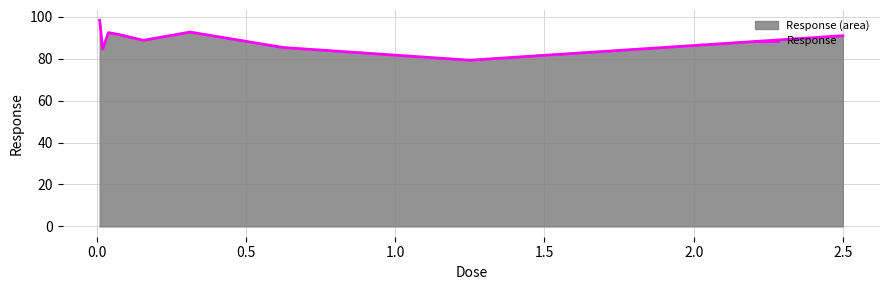

What is the smallest value displayed?

79.3